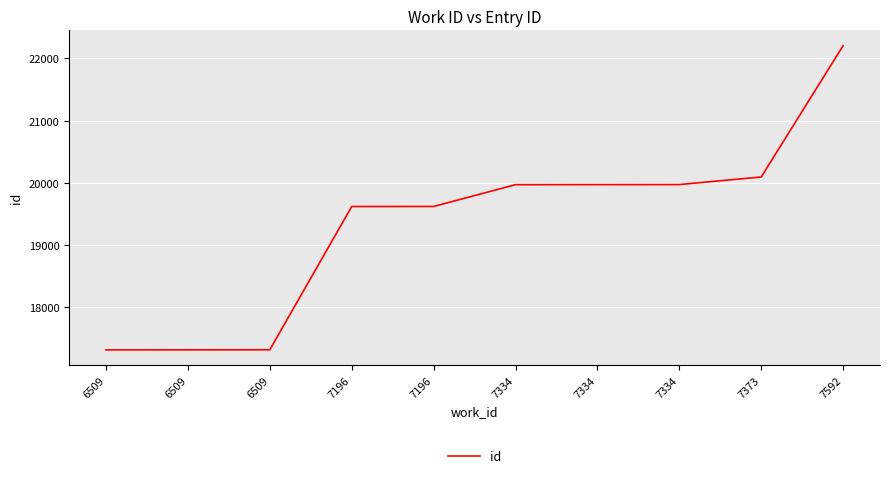

Rank the categories by value from lowest to highest.

6509, 6509, 6509, 7196, 7196, 7334, 7334, 7334, 7373, 7592